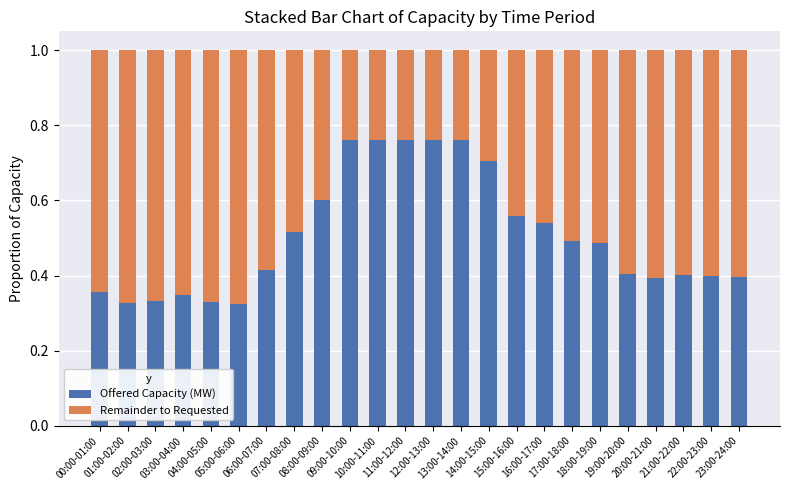

Count the Offered Capacity (MW) values in the range 0 to 1.

24